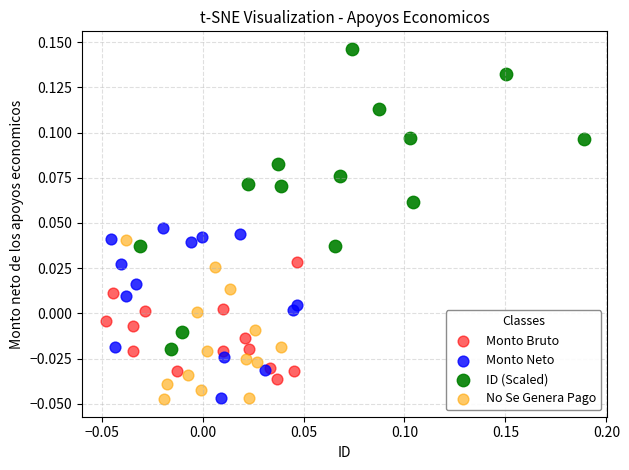

What are all the series names shown in the legend?

Monto Bruto, Monto Neto, ID (Scaled), No Se Genera Pago